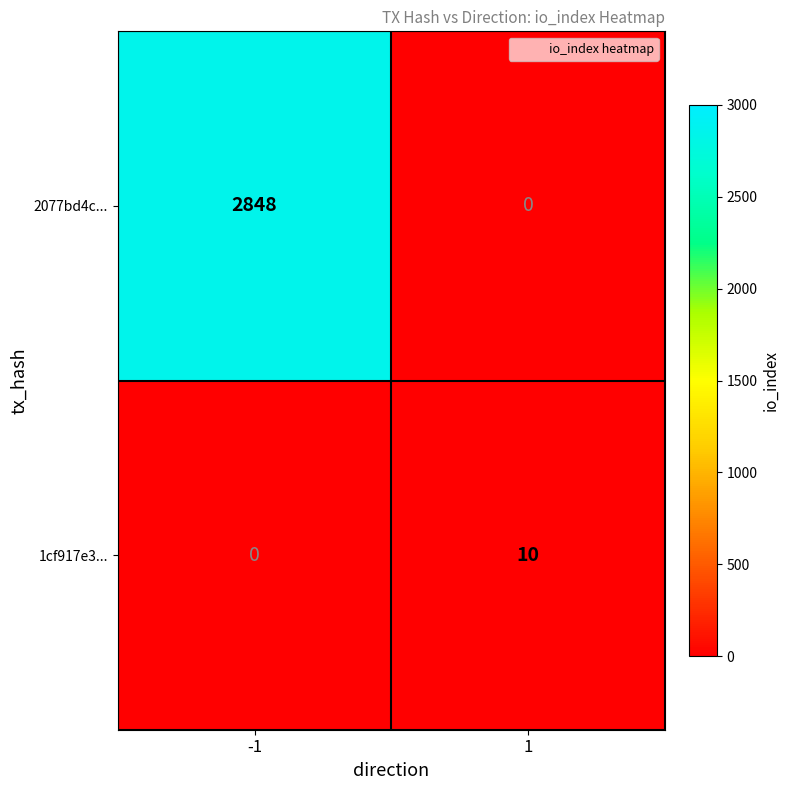

What is the difference between the maximum and minimum values in the 2077bd4c... series?

2848